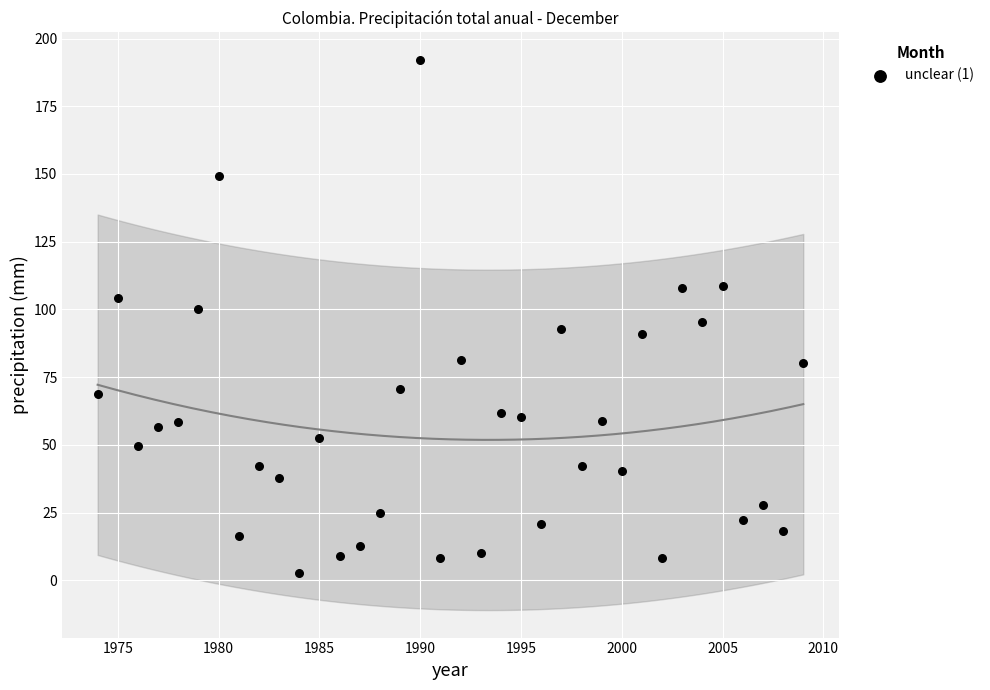

What is the range of X values (max minus min)?

35.0